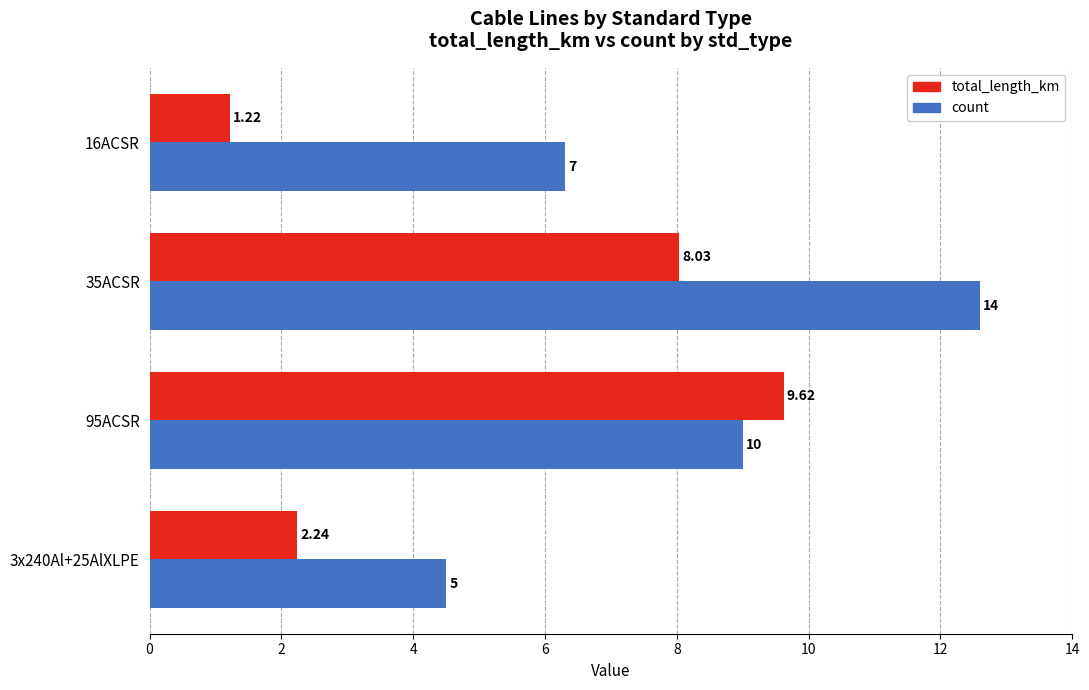

Which series has the largest total across all categories?

count